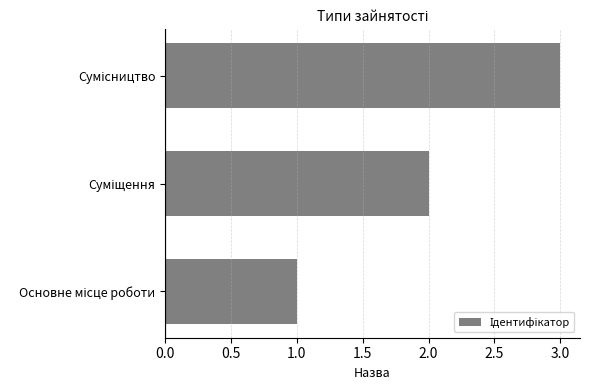

What is the sum of all values?

6